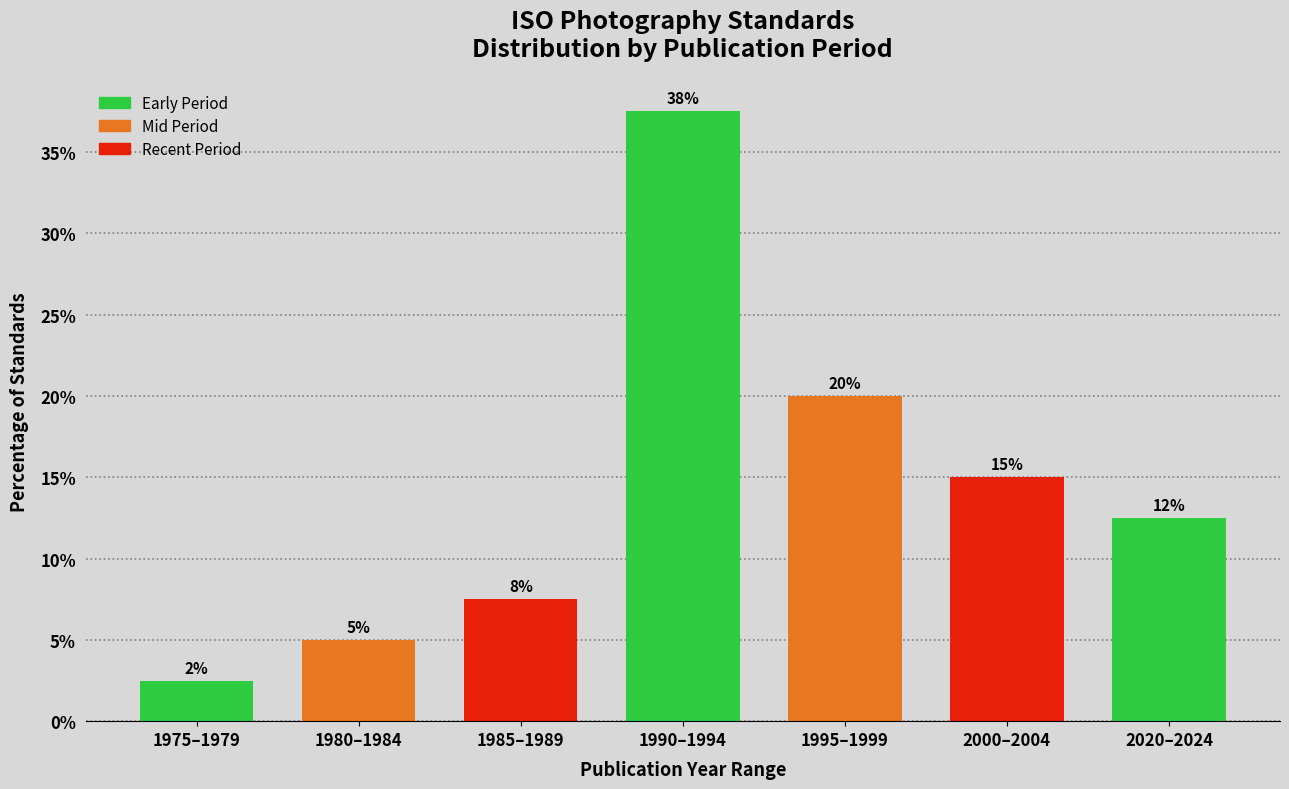

How many bars are there in total?

7